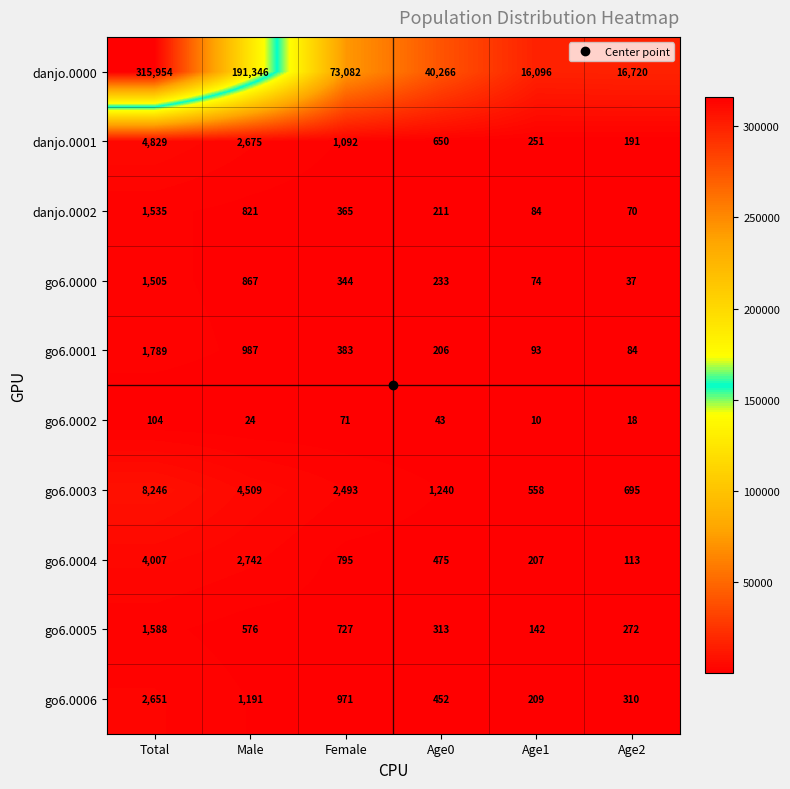

What is the sum of the go6.0001 values at Age1 and Male?

1080